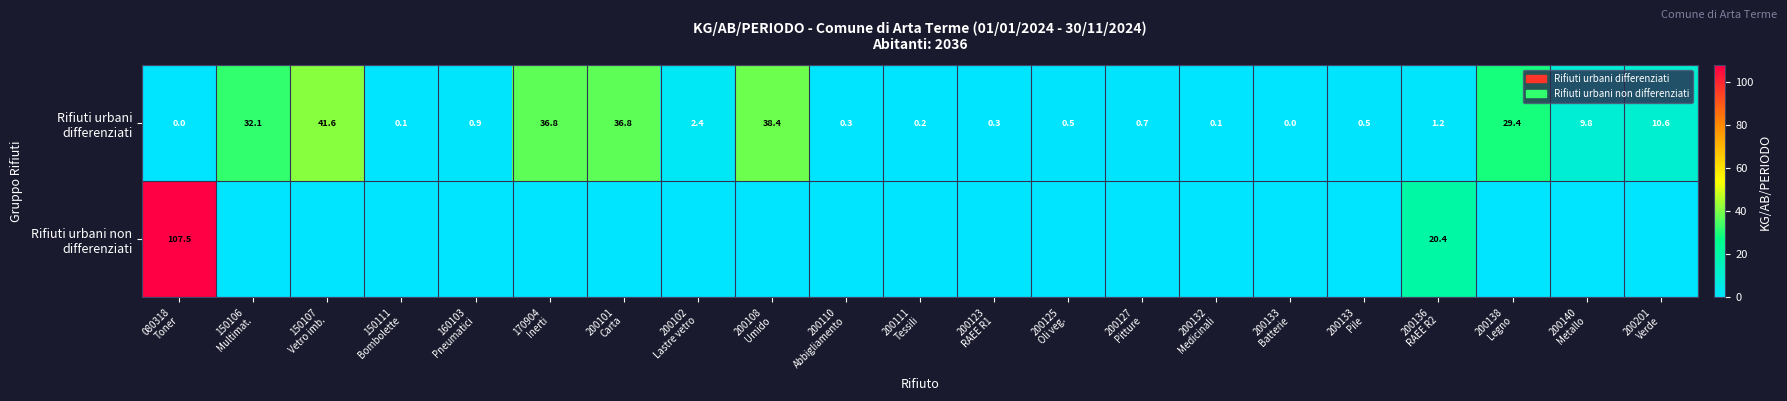

At 200138 Legno, list the series in order from largest to smallest.

Rifiuti urbani differenziati, Rifiuti urbani non differenziati